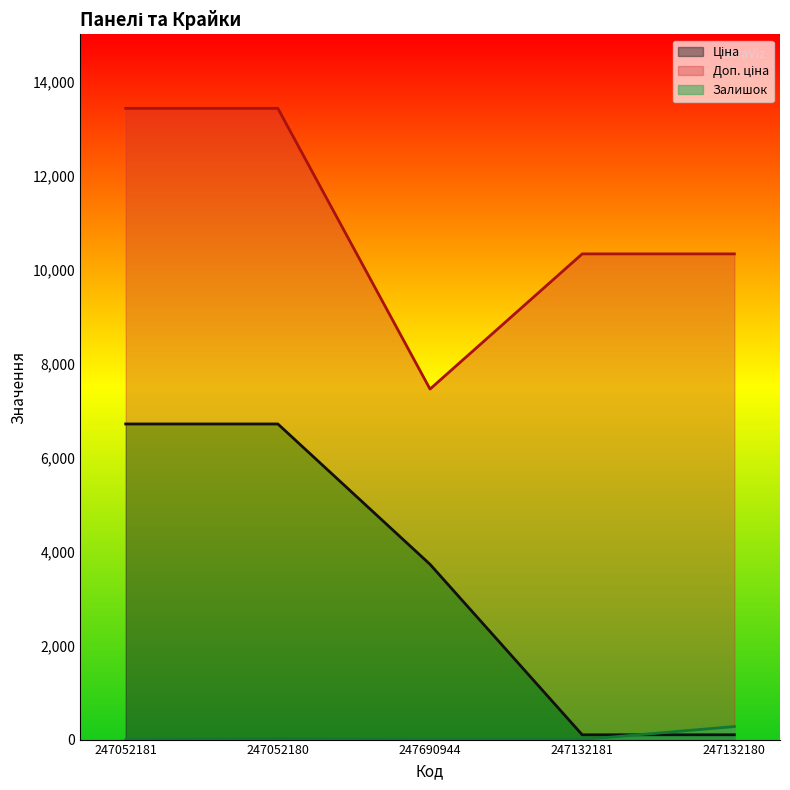

True or false: Ціна has a value of 3727.6 at 247690944.

True